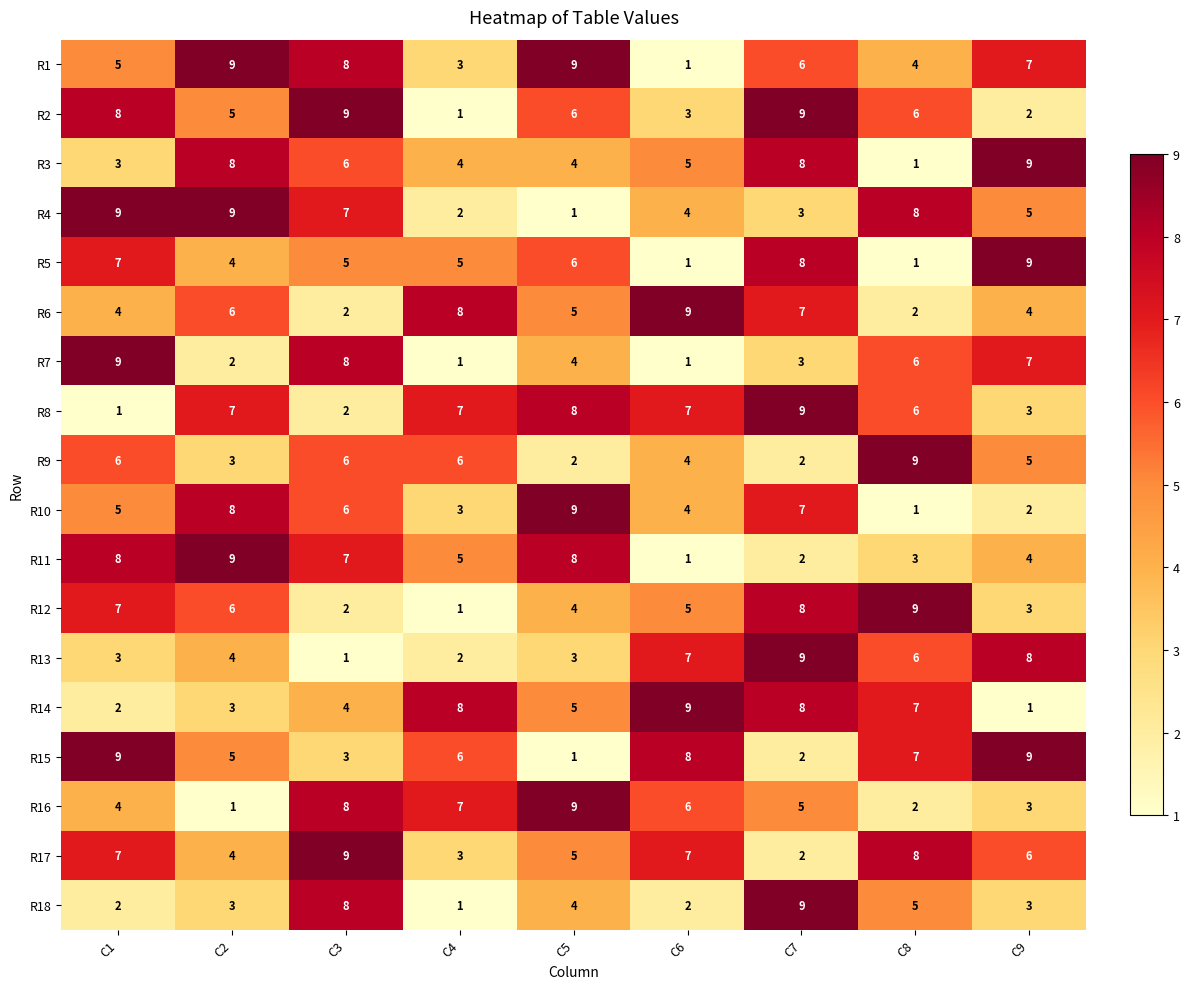

Is it true that R12 equals 7 at C1?

True